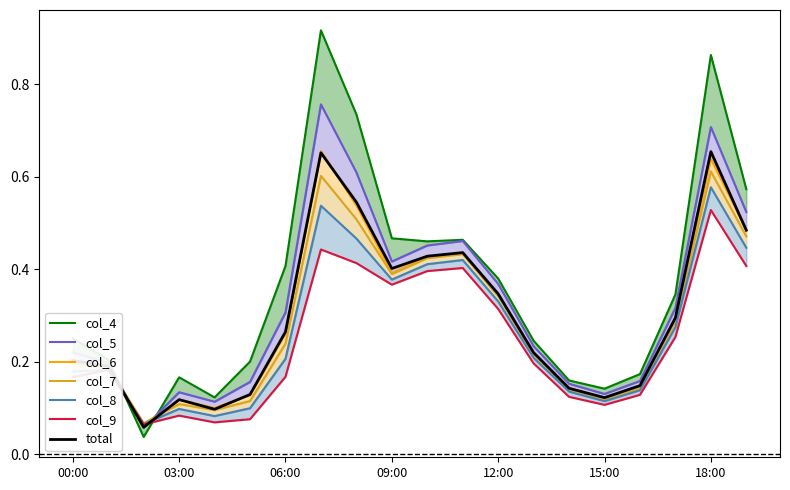

Does the chart display data point markers on the line(s)?

No